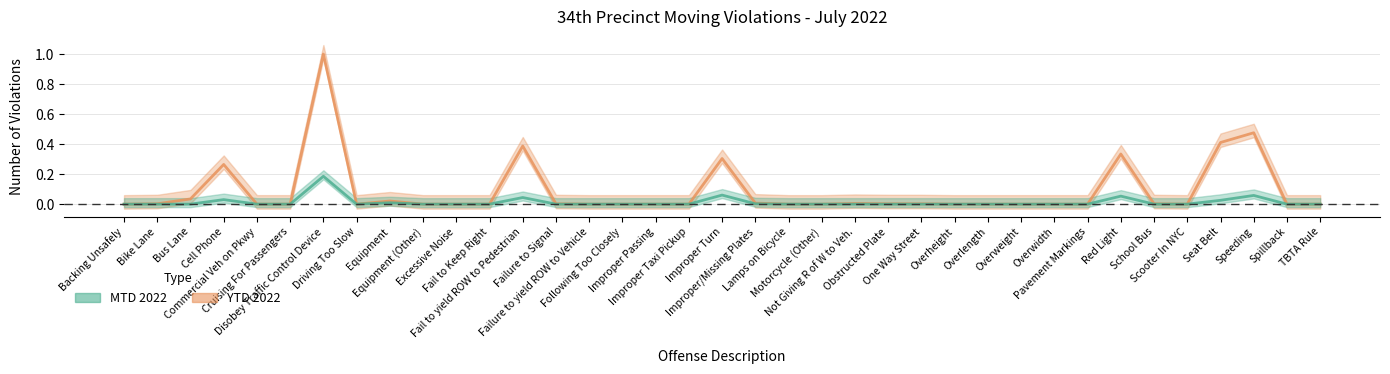

Reading left to right, extract all data points from this chart.

MTD 2022: 0.0	0.0	0.0	0.0	0.0	0.0	0.2	0.0	0.0	0.0	0.0	0.0	0.0	0.0	0.0	0.0	0.0	0.0	0.1	0.0	0.0	0.0	0.0	0.0	0.0	0.0	0.0	0.0	0.0	0.0	0.1	0.0	0.0	0.0	0.1	0.0	0.0
YTD 2022: 0.0	0.0	0.0	0.3	0.0	0.0	1.0	0.0	0.0	0.0	0.0	0.0	0.4	0.0	0.0	0.0	0.0	0.0	0.3	0.0	0.0	0.0	0.0	0.0	0.0	0.0	0.0	0.0	0.0	0.0	0.3	0.0	0.0	0.4	0.5	0.0	0.0